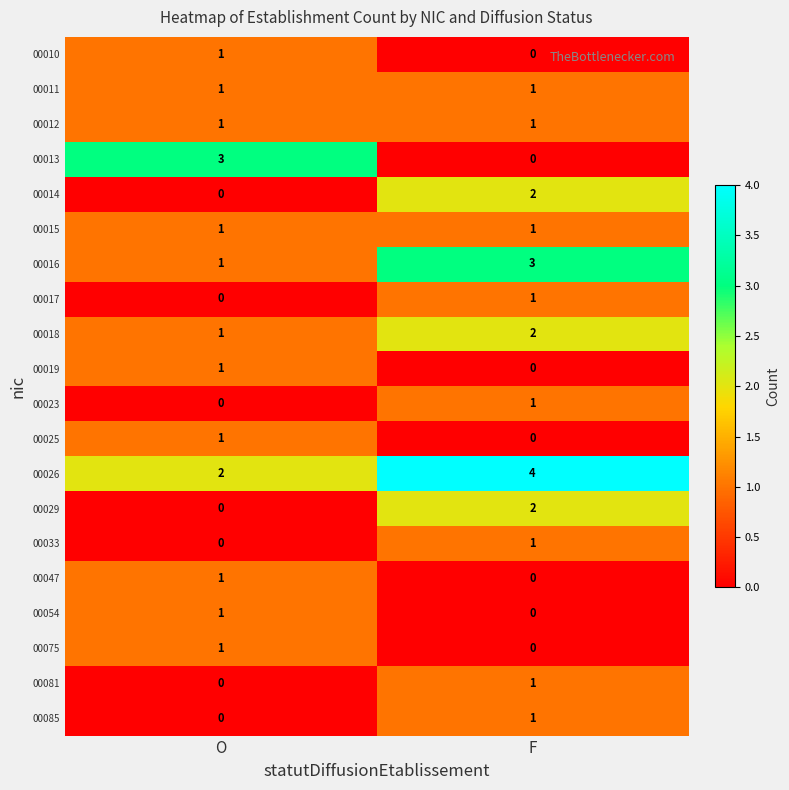

What is the greatest value displayed?

4